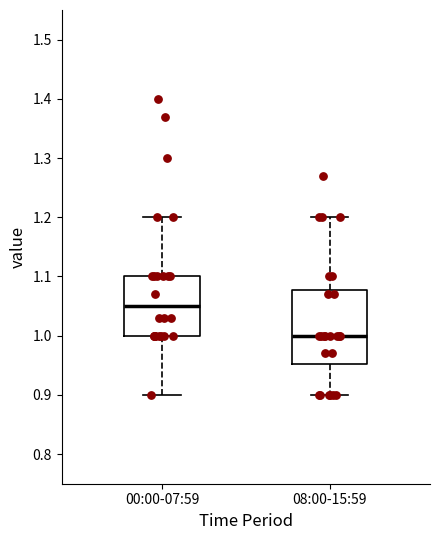

Which box has the highest median line?

00:00-07:59